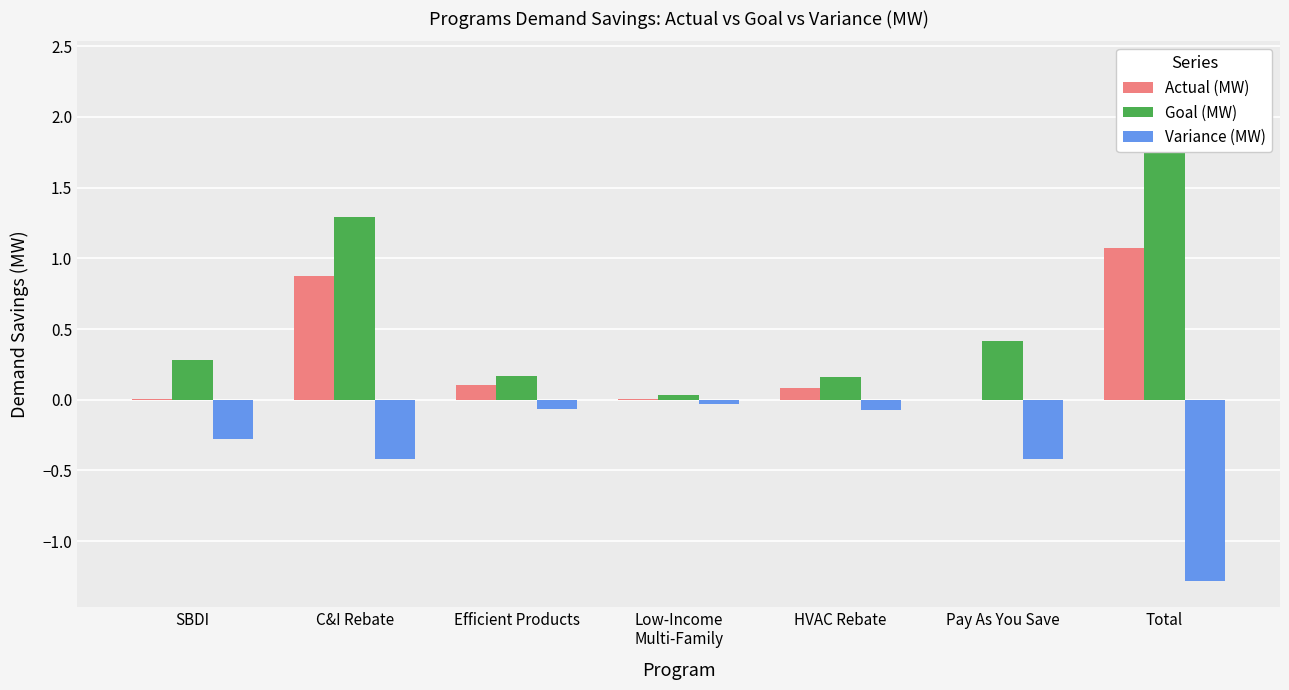

Reading left to right, transcribe all the data shown in this chart.

Actual (MW): 0.0	0.9	0.1	0.0	0.1	0.0	1.1
Goal (MW): 0.3	1.3	0.2	0.0	0.2	0.4	2.4
Variance (MW): -0.3	-0.4	-0.1	-0.0	-0.1	-0.4	-1.3